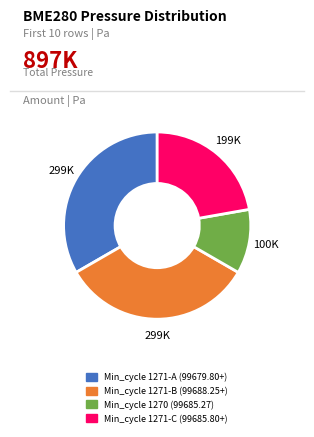

Is there any slice that represents more than half of the pie?

No